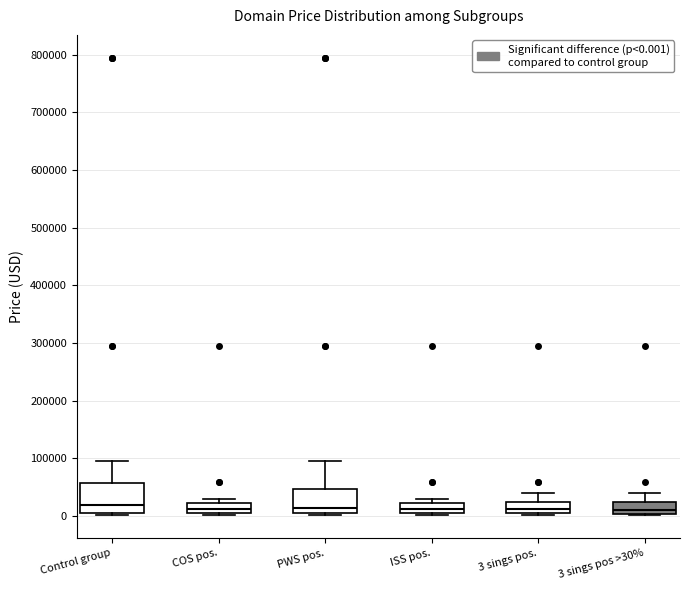

Reading left to right, transcribe this box plot: for each box, give where its median line is, the range the box spans, and where its two whiskers end, as read against the y-axis. The values are not printed on the chart, so give them approximately, as read against the axis.

Control group: median 20000, box 0 to 60000, whiskers 0 to 90000
COS pos.: median 10000 (inside the box), box 10000 to 20000, whiskers 0 to 30000
PWS pos.: median 10000, box 0 to 50000, whiskers 0 to 90000
ISS pos.: median 10000, box 0 to 20000, whiskers 0 to 30000
3 sings pos.: median 10000 (just above the box's lower edge), box 10000 to 20000, whiskers 0 to 40000
3 sings pos >30%: median 10000, box 0 to 20000, whiskers 0 to 40000